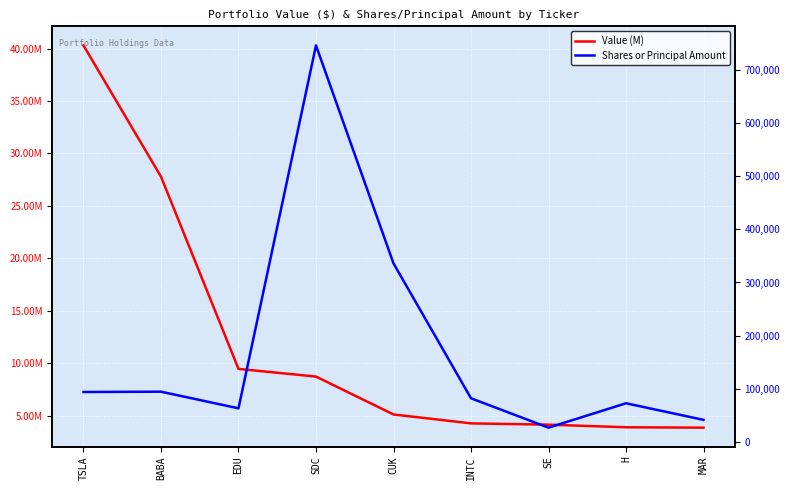

True or false: Shares or Principal Amount and Value (M) cross at least once.

False